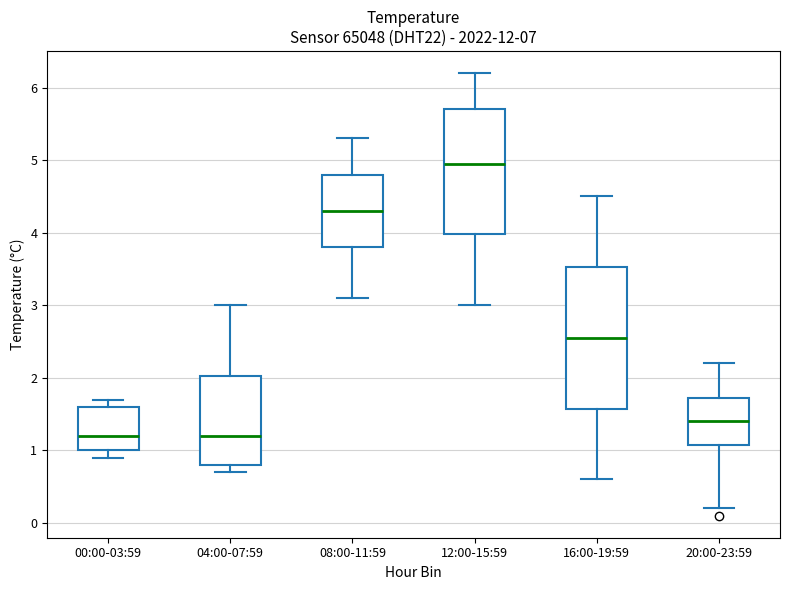

Where does the lower whisker of the box for 08:00-11:59 end on the y-axis? The values are not printed on the chart, so give them approximately, as read against the axis.

3.1